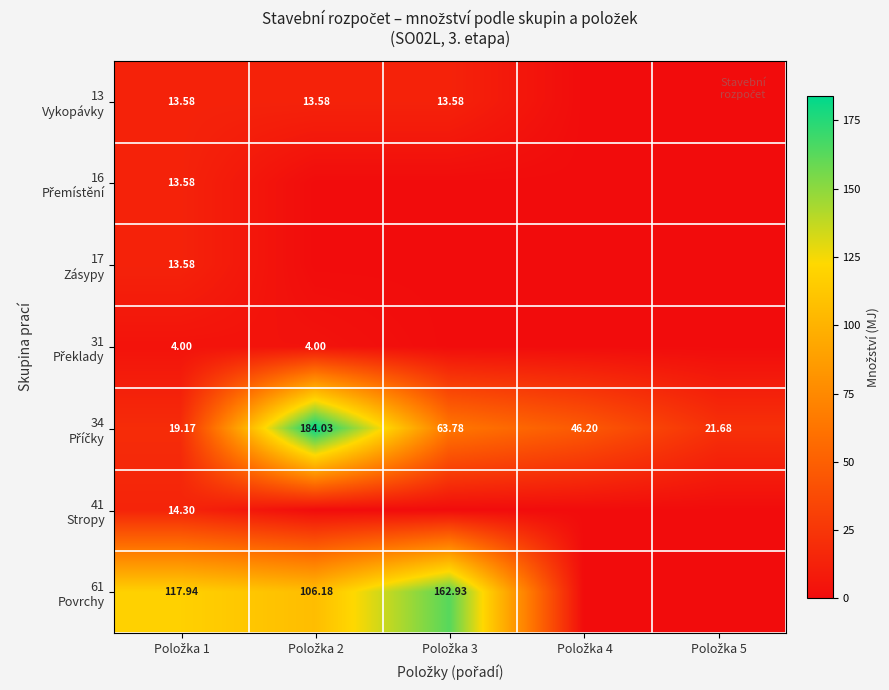

Which category has the highest value in the 34 Příčky series?

Položka 2